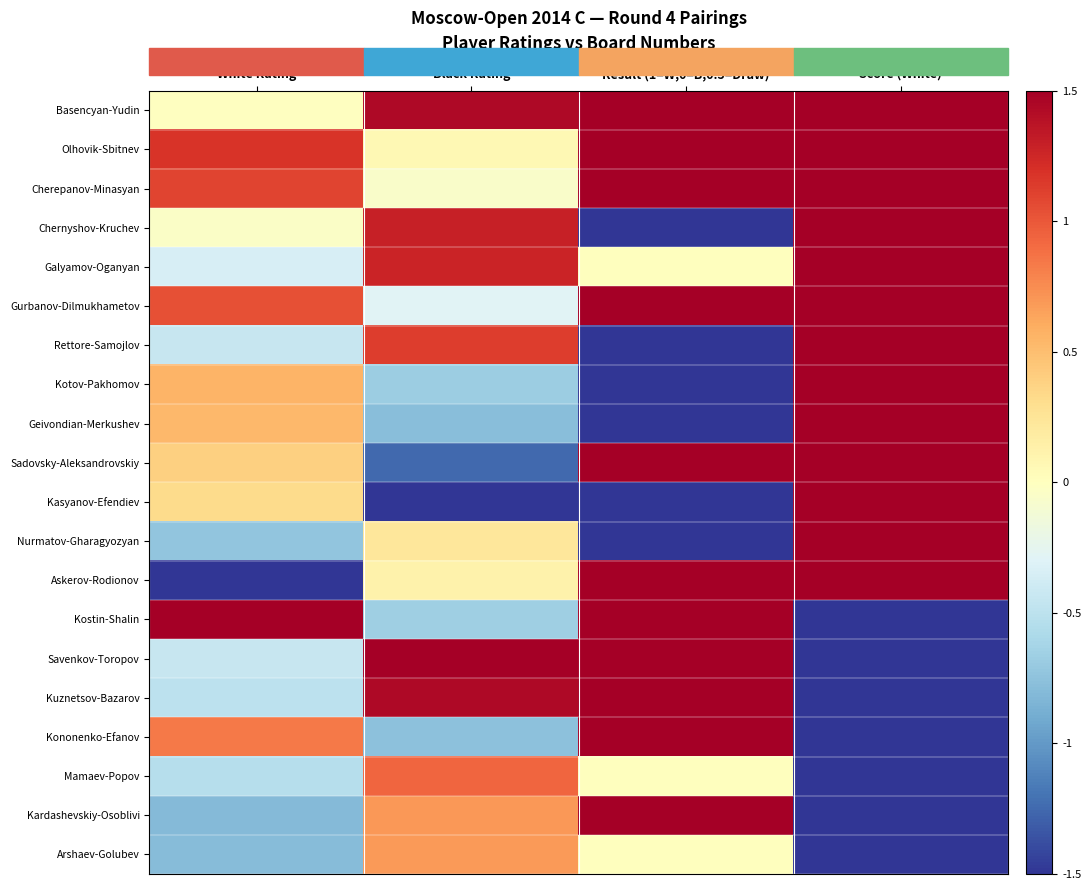

What is the greatest value displayed?

1.5